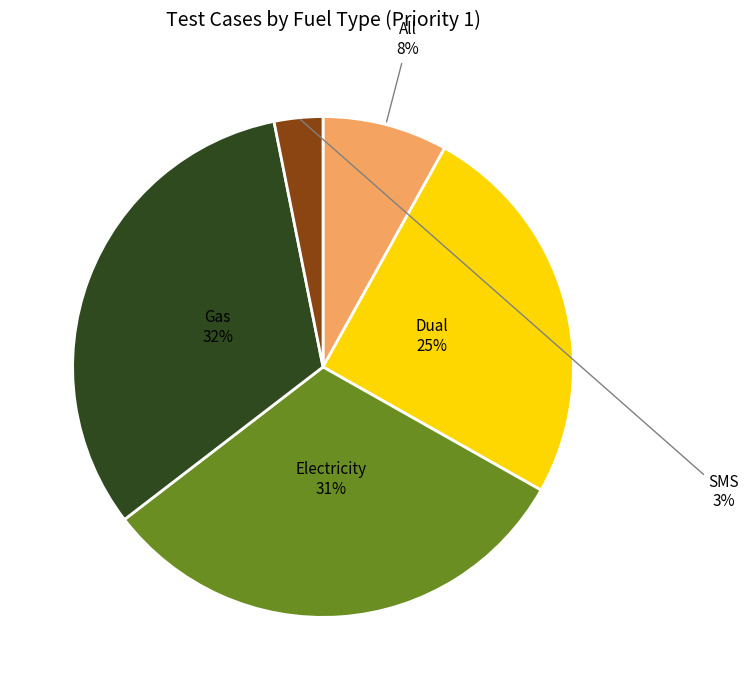

To the nearest percent, what is the average slice percentage?

20%